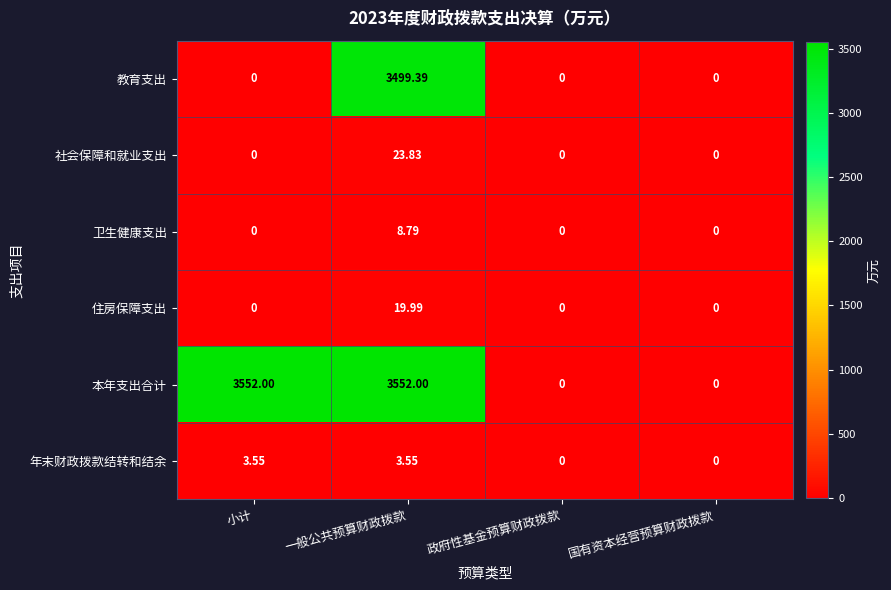

At which category is the sum across all series the highest?

一般公共预算财政拨款